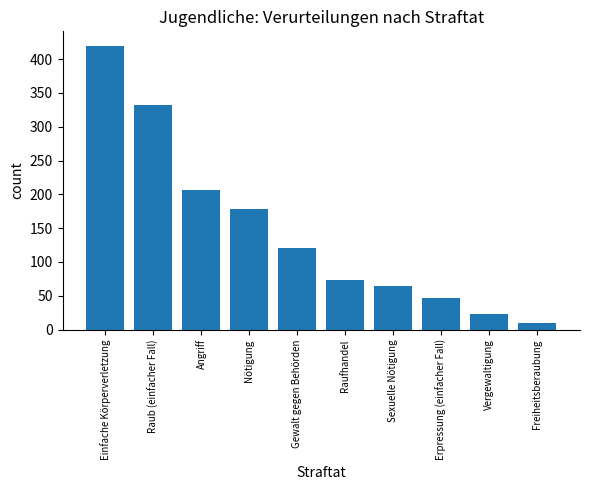

Where does the data first go above 121?

Einfache Körperverletzung